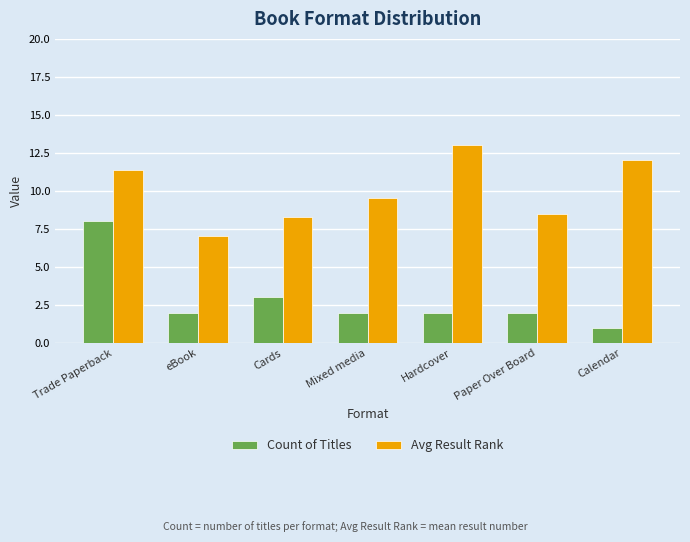

What value does the Count of Titles series have at Calendar?

1.0